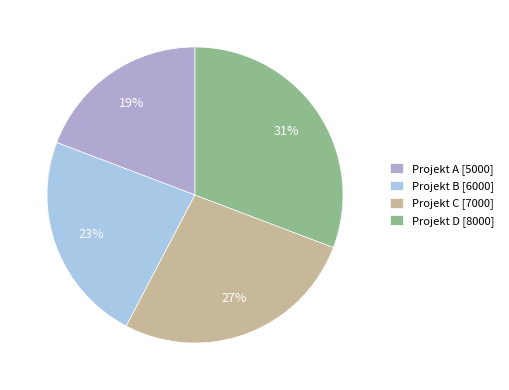

What percentage is the Projekt C slice, to the nearest percent?

27%